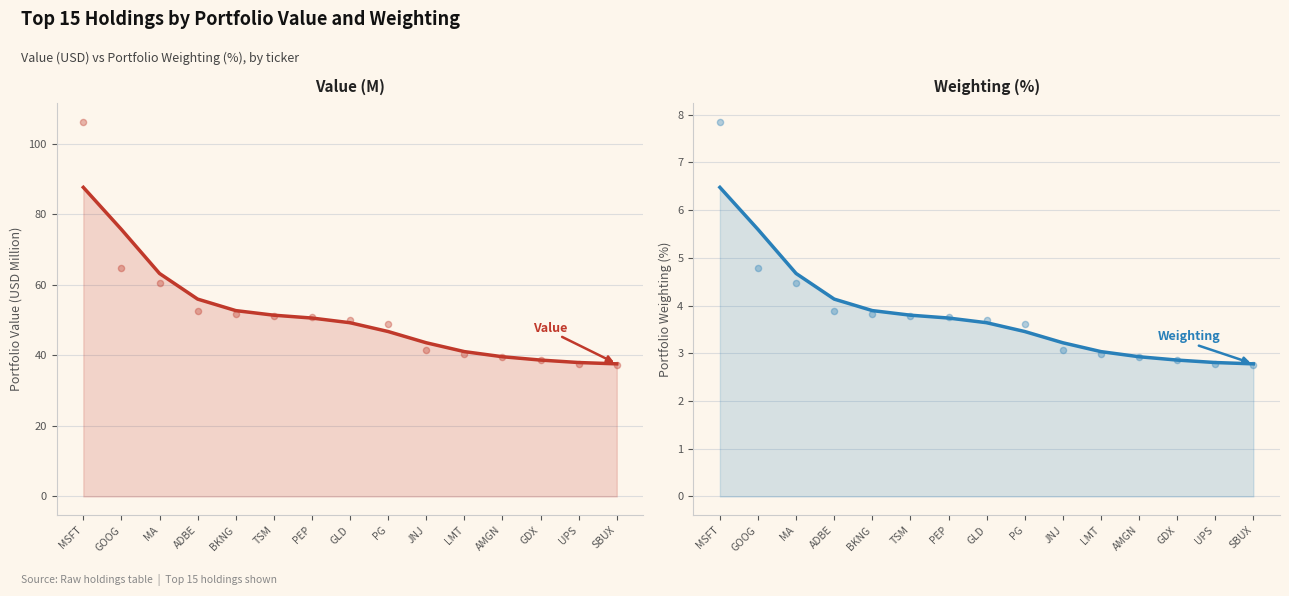

Which series contains the lowest Y value?

Weighting